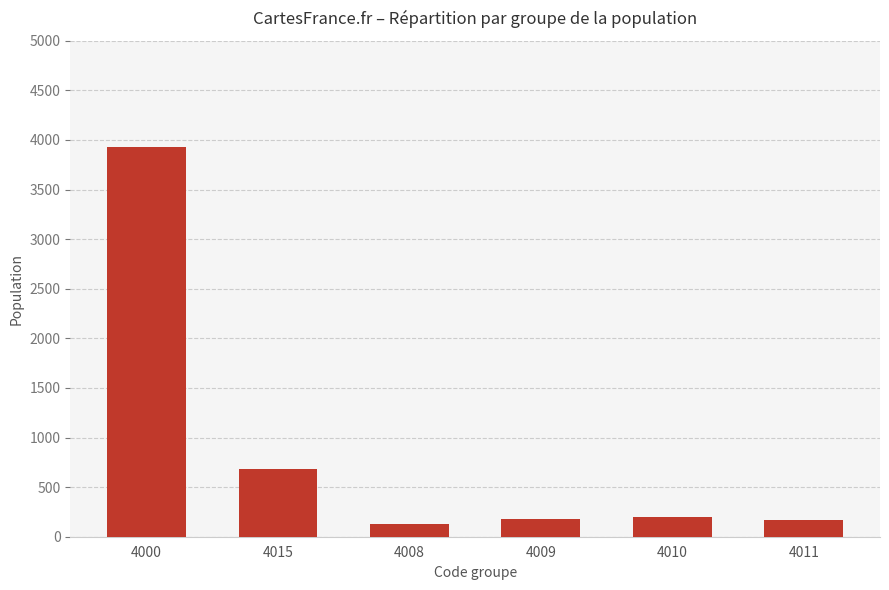

What is the difference between the values at 4008 and 4000?

3802